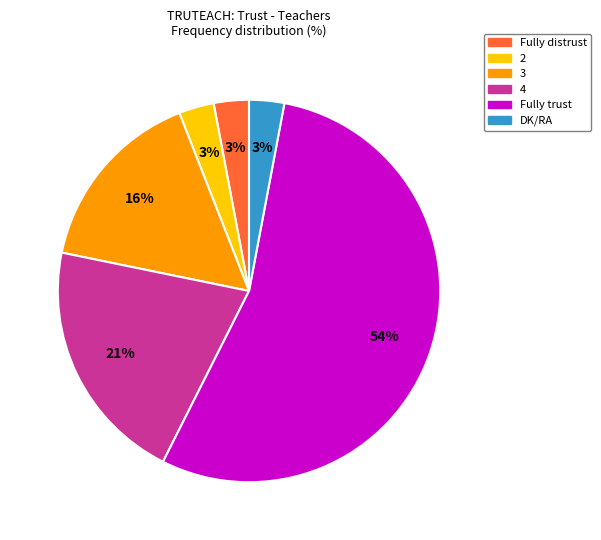

Do 3 and DK/RA together represent more than half of the pie?

No